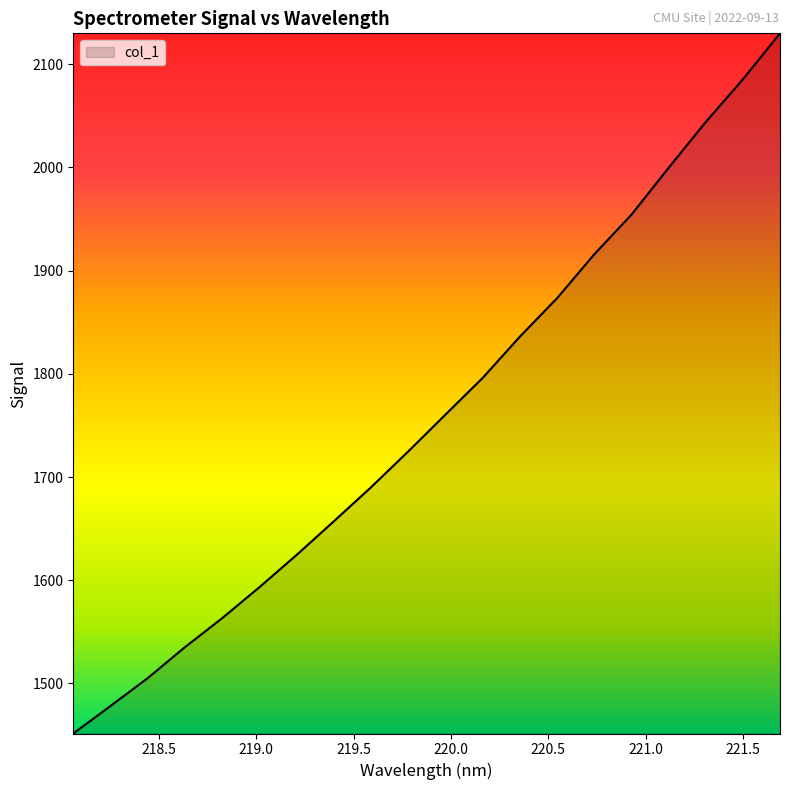

What is the smallest value displayed?

1451.4